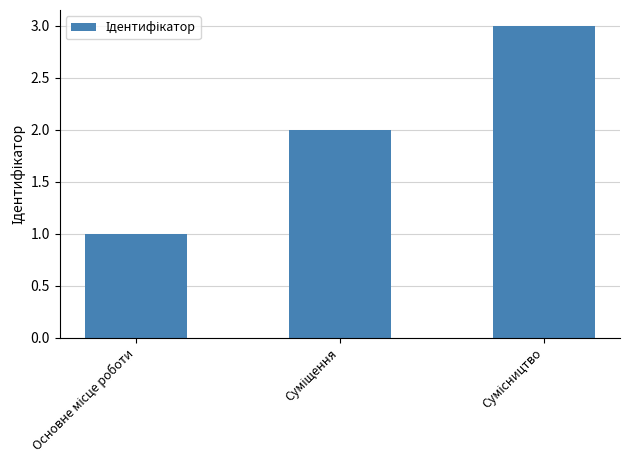

What is the maximum value shown in the chart?

3